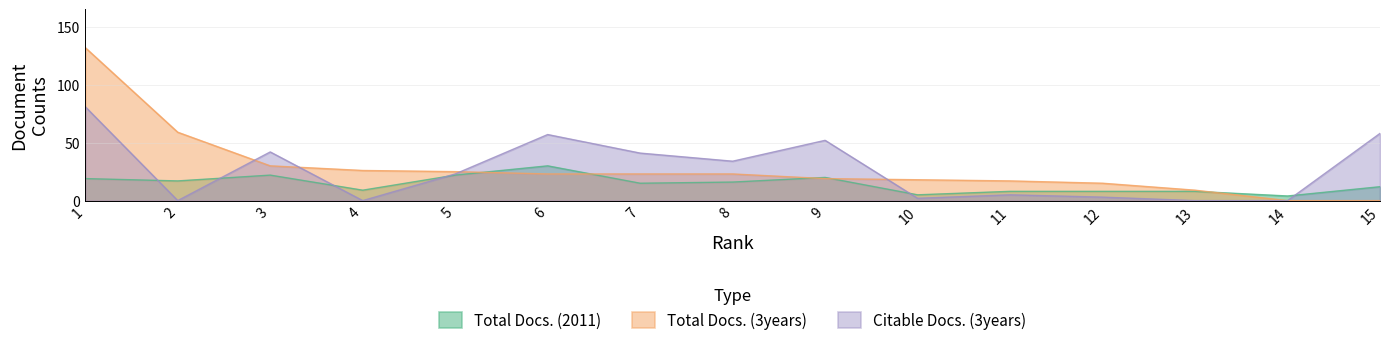

What is the difference between the highest and lowest values at 7?

26